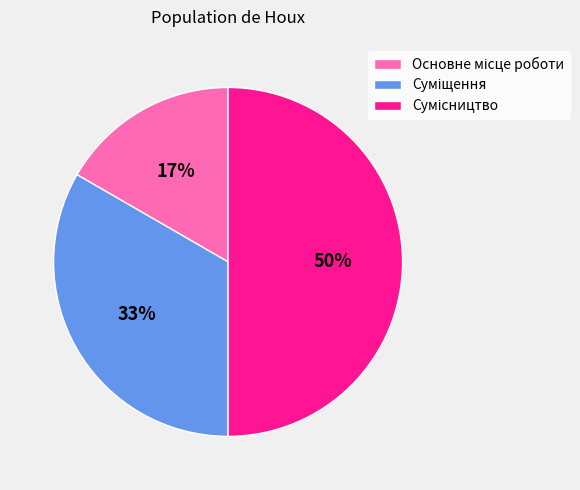

To the nearest percent, what is the average slice percentage?

33%